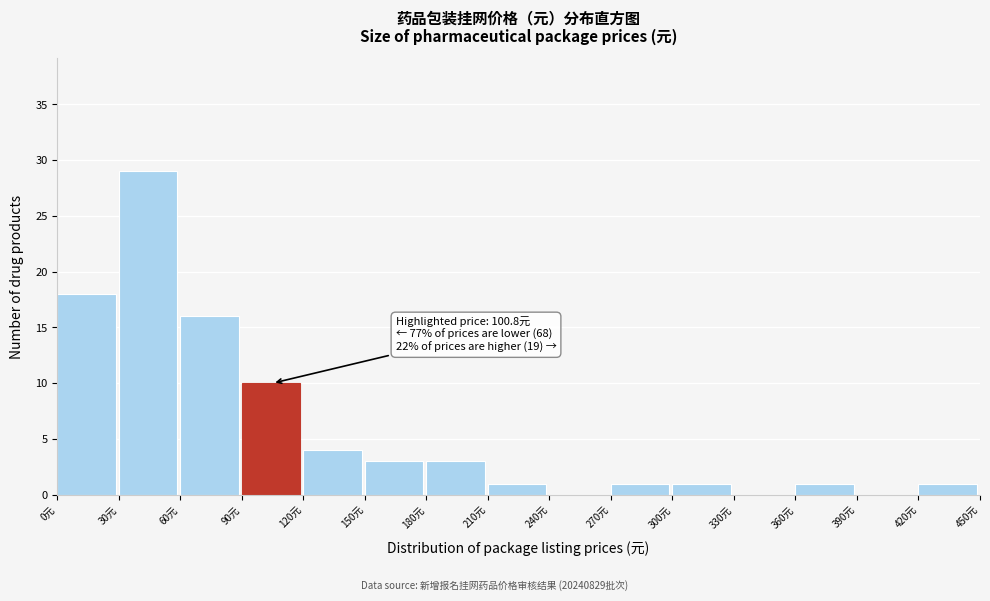

Which range on the x-axis has the tallest bar?

30 to 60